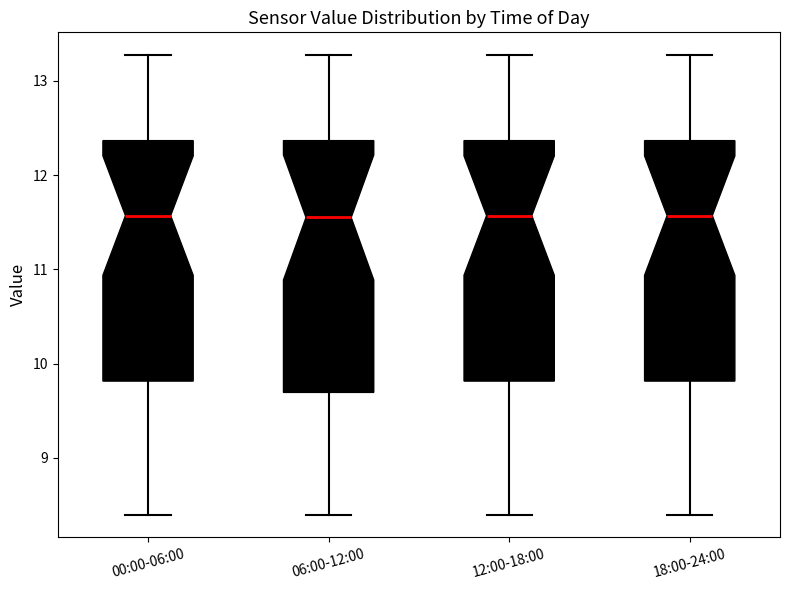

Reading left to right, transcribe this box plot: for each box, give where its median line is, the range the box spans, and where its two whiskers end, as read against the y-axis. The values are not printed on the chart, so give them approximately, as read against the axis.

00:00-06:00: median 11.6, box 9.8 to 12.4, whiskers 8.4 to 13.3
06:00-12:00: median 11.6, box 9.7 to 12.4, whiskers 8.4 to 13.3
12:00-18:00: median 11.6, box 9.8 to 12.4, whiskers 8.4 to 13.3
18:00-24:00: median 11.6, box 9.8 to 12.4, whiskers 8.4 to 13.3